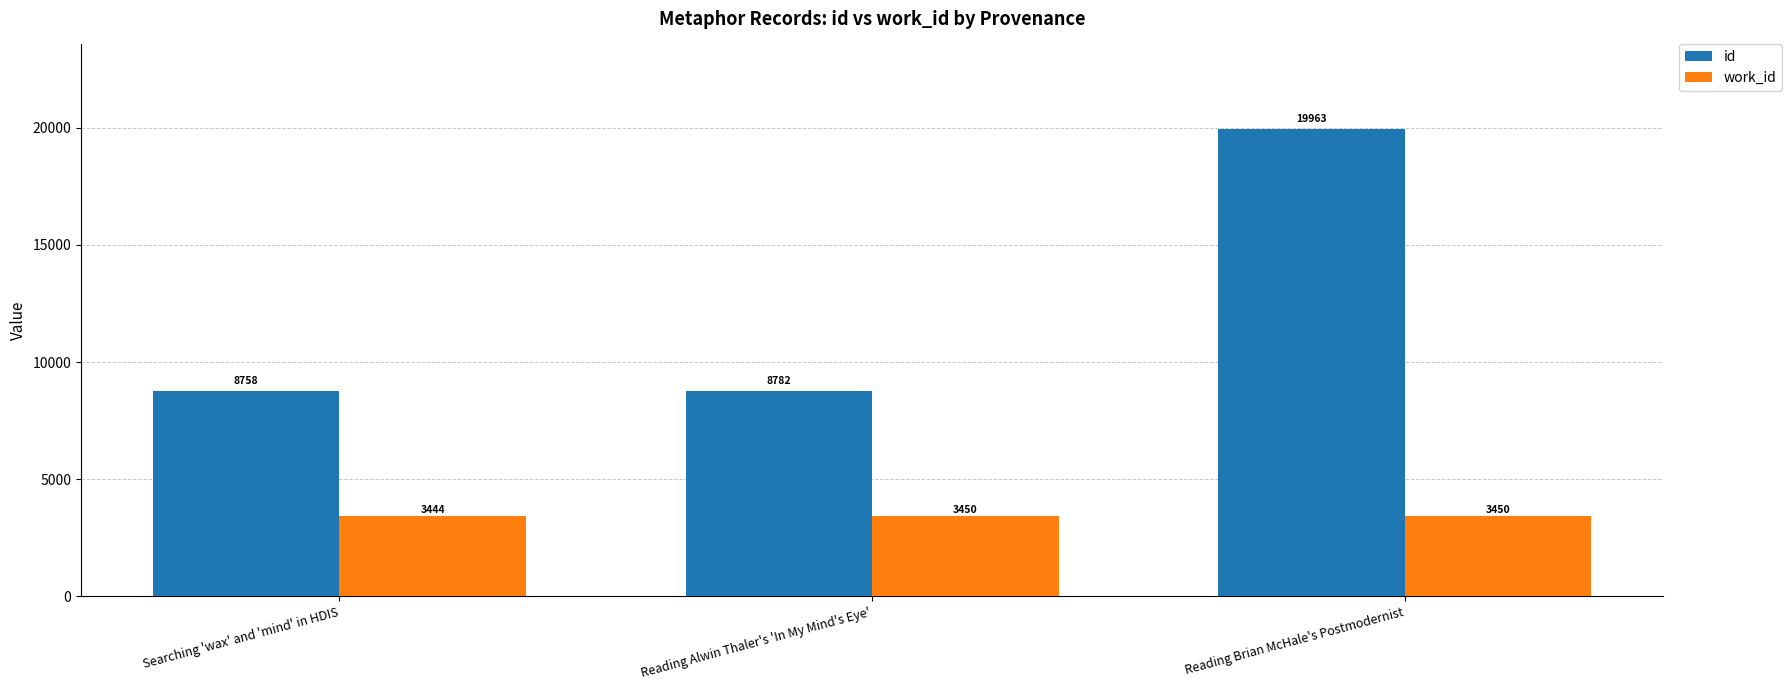

Count the number of categories in the chart.

3